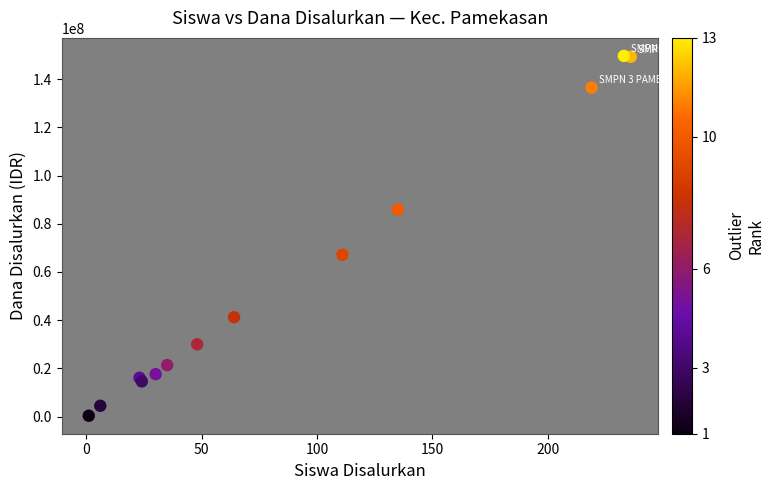

What Y value in the scatter plot is closest to 75000000?

67125000